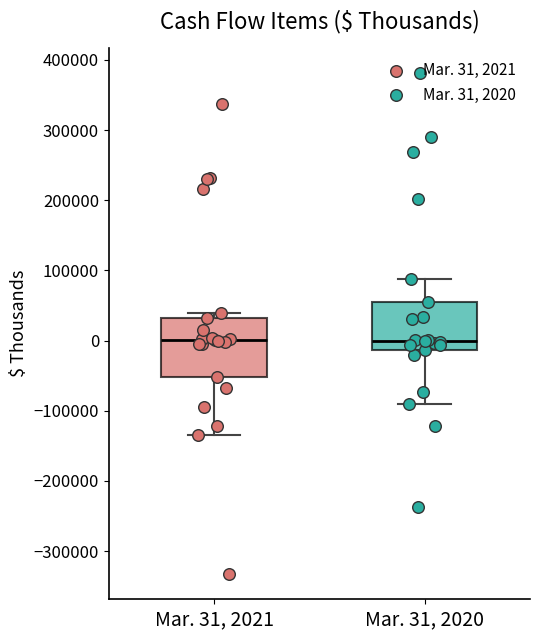

Reading left to right, transcribe this box plot: for each box, give where its median line is, the range the box spans, and where its two whiskers end, as read against the y-axis. The values are not printed on the chart, so give them approximately, as read against the axis.

Mar. 31, 2021: median 0, box -50000 to 30000, whiskers -140000 to 40000
Mar. 31, 2020: median 0, box -10000 to 50000, whiskers -90000 to 90000